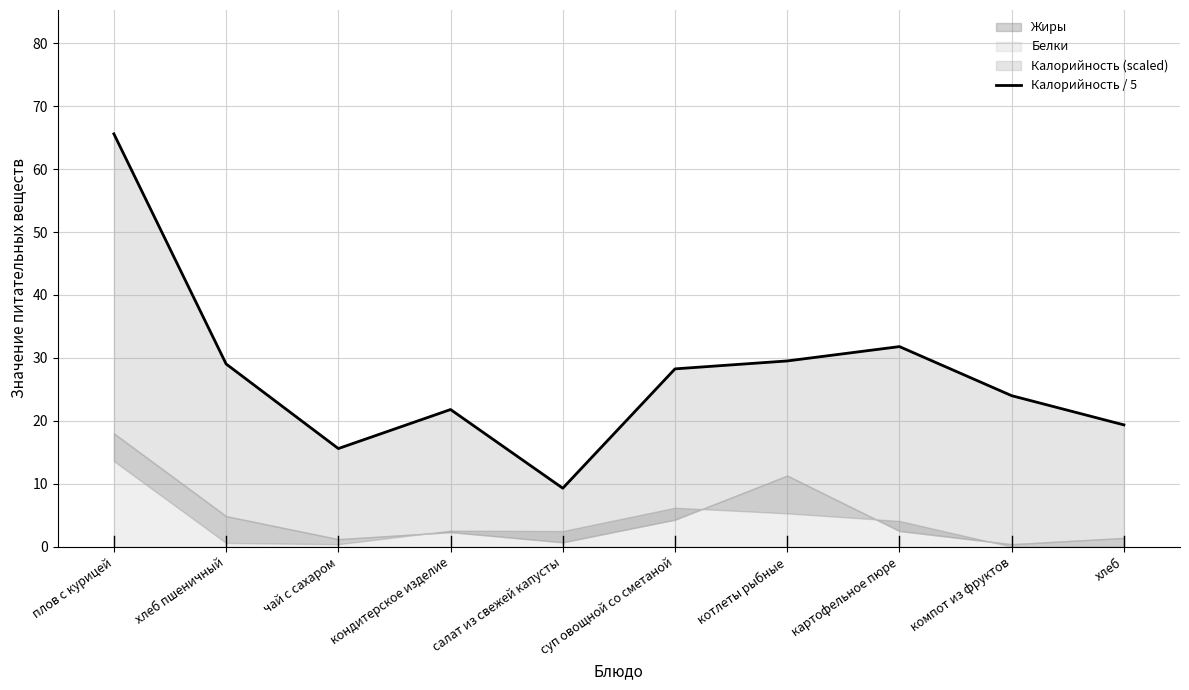

Where is the data nearest to the value 37?

картофельное пюре